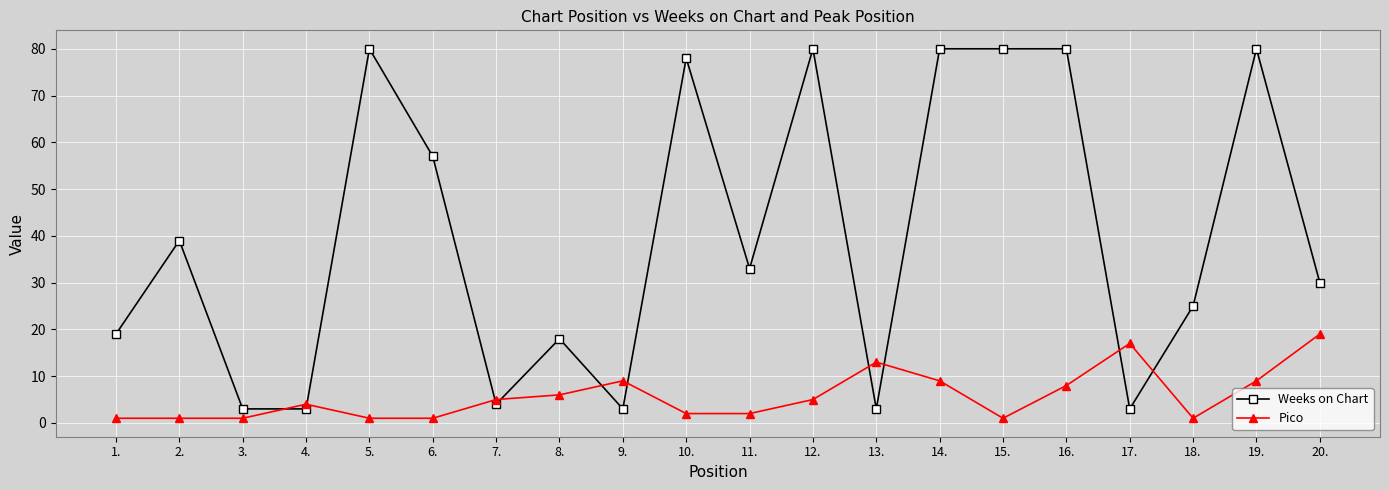

Is it true that Pico equals 1 at 6.?

True